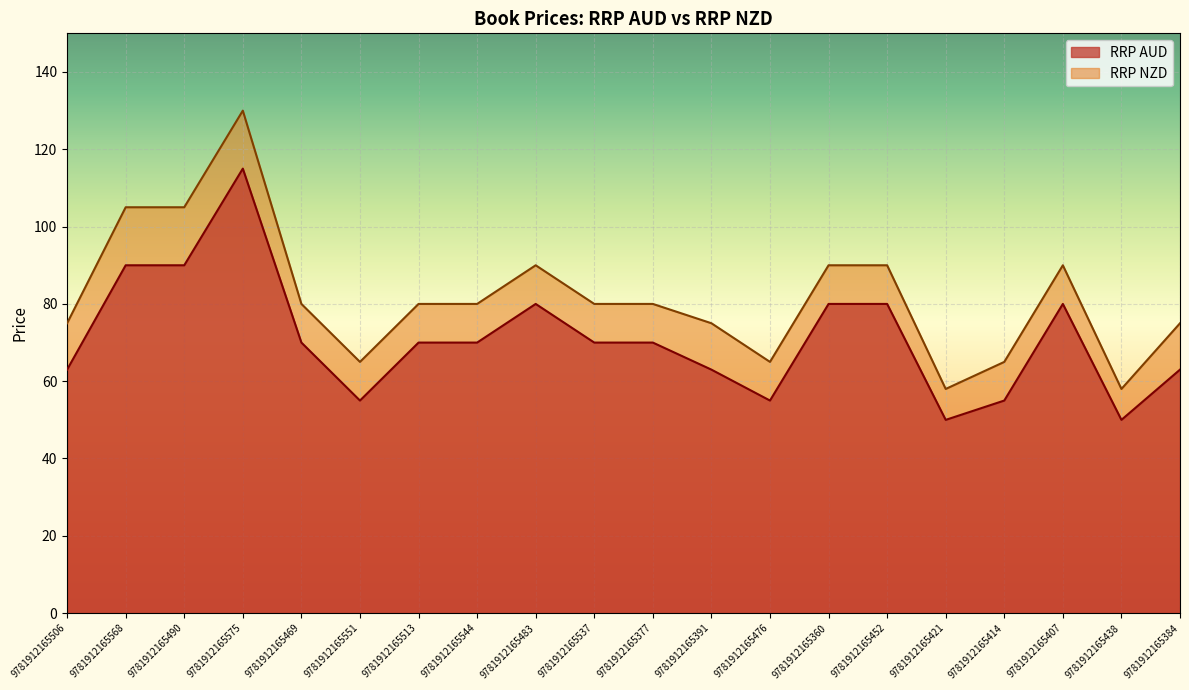

What is the difference between the highest and lowest values at 9781912165360?

10.0